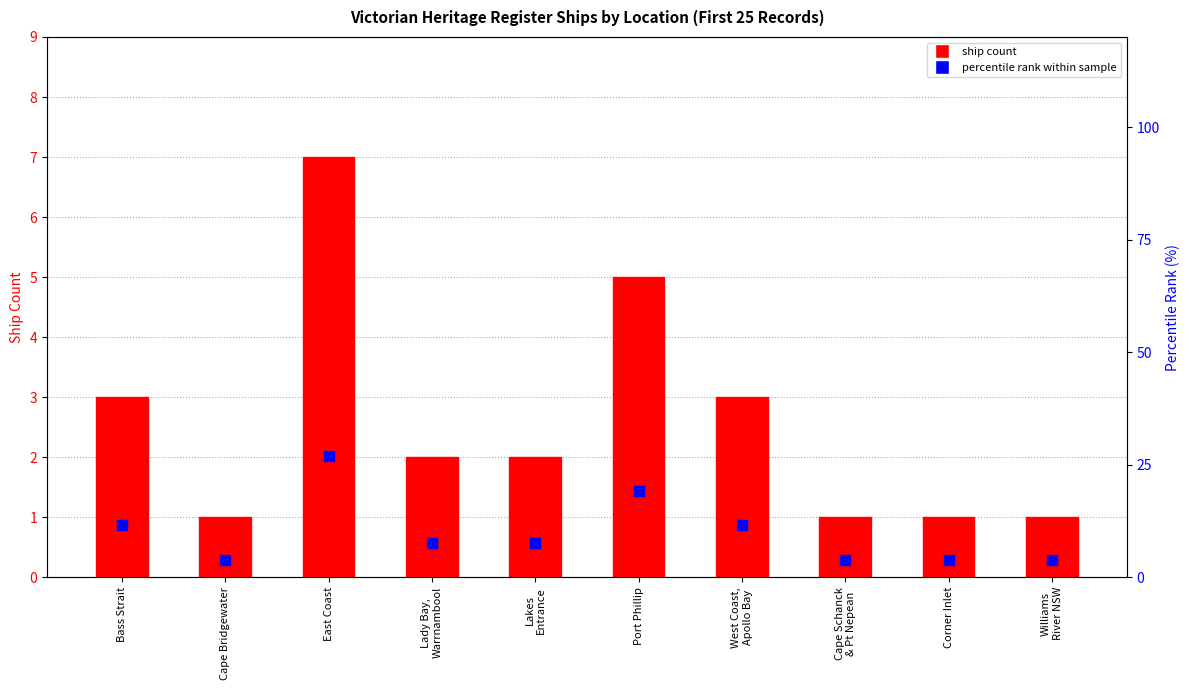

Is the value of ship count at Corner Inlet greater than the value of percentile rank within sample at Lady Bay,
Warrnambool?

No